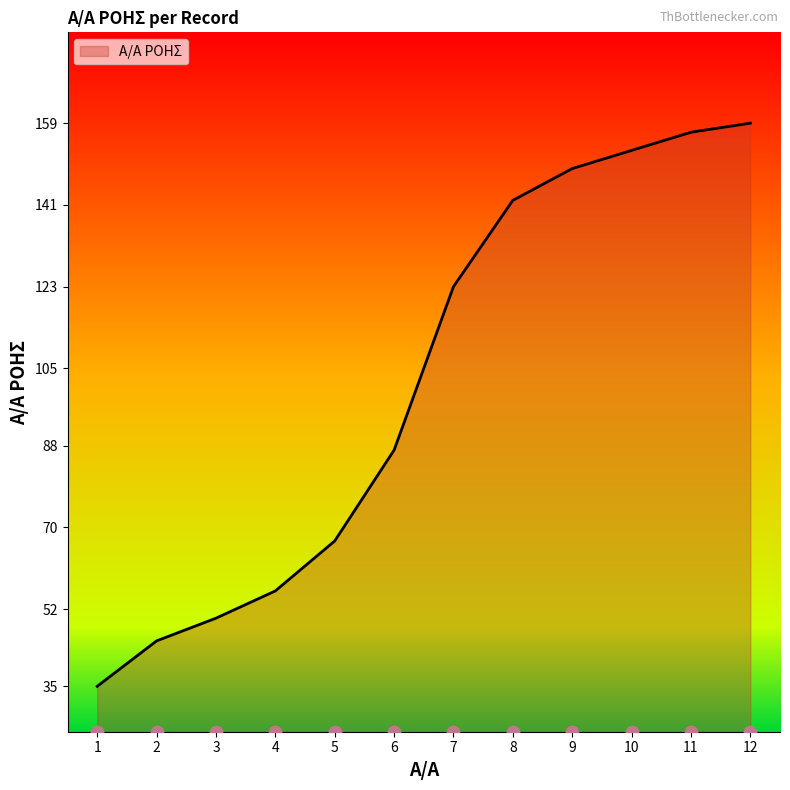

Between 6 and 4, which is larger?

6